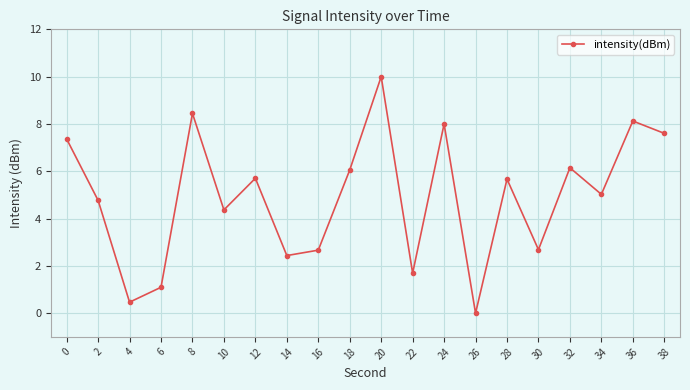

What is the ratio of the value at 32 to the value at 0?

0.8